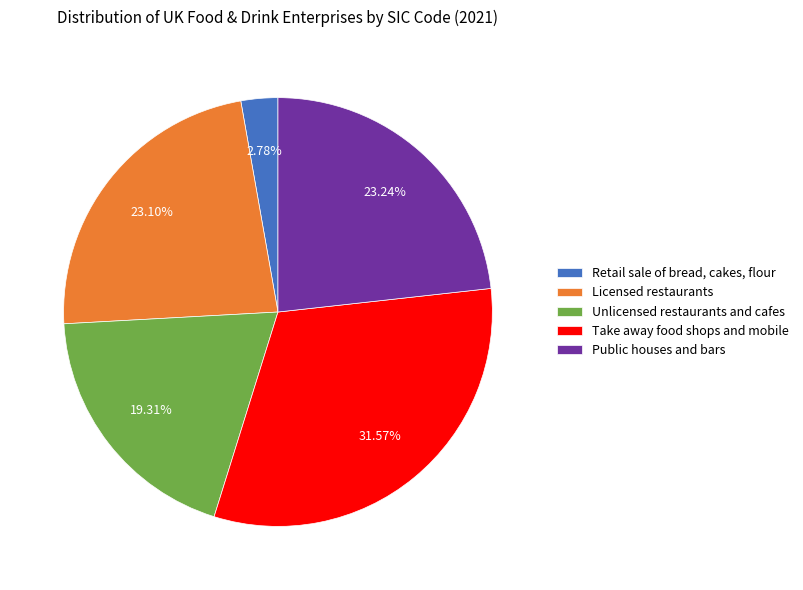

To the nearest percent, what is the average slice percentage?

20%